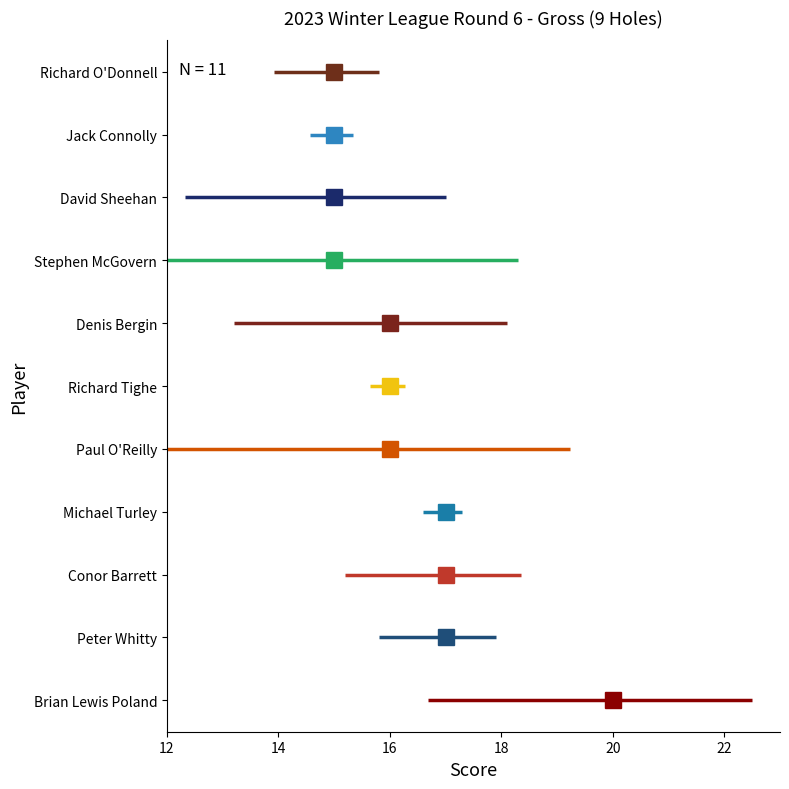

Reading left to right, list all the values displayed in this chart.

Score: Brian Lewis Poland=20.0	Peter Whitty=17.0	Conor Barrett=17.0	Michael Turley=17.0	Paul O'Reilly=16.0	Richard Tighe=16.0	Denis Bergin=16.0	Stephen McGovern=15.0	David Sheehan=15.0	Jack Connolly=15.0	Richard O'Donnell=15.0
handicap index: Brian Lewis Poland=8.3	Peter Whitty=3.0	Conor Barrett=4.5	Michael Turley=1.0	Paul O'Reilly=10.8	Richard Tighe=0.9	Denis Bergin=7.0	Stephen McGovern=11.0	David Sheehan=6.7	Jack Connolly=1.1	Richard O'Donnell=2.7